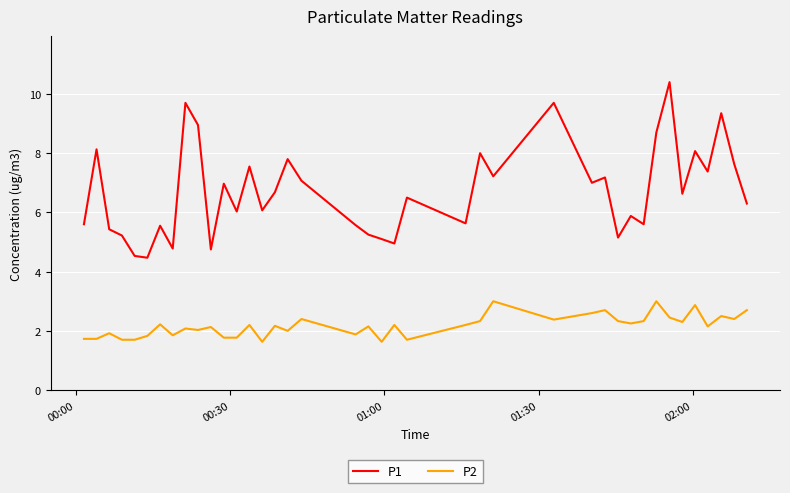

Which series has the widest spread of values?

P1